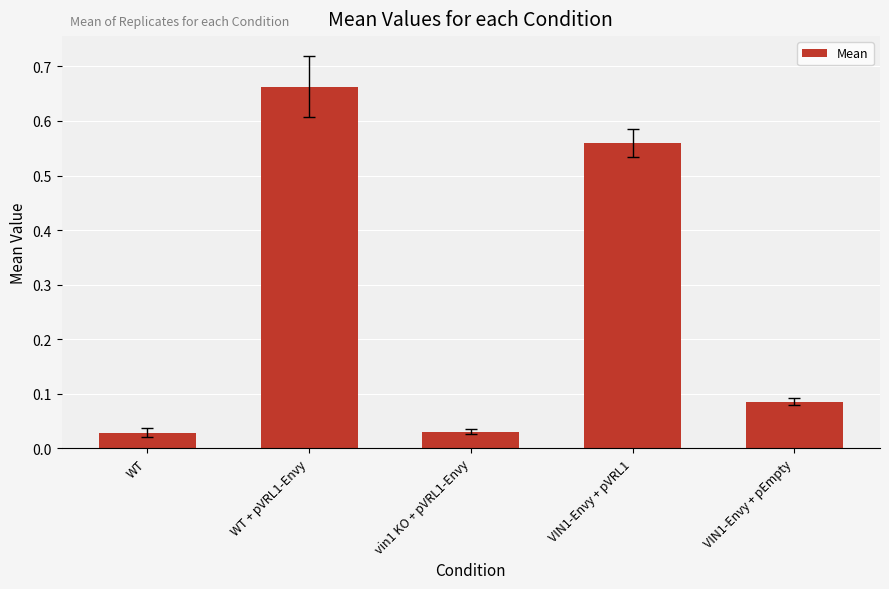

At which category does the chart reach its peak across all series?

WT + pVRL1-Envy